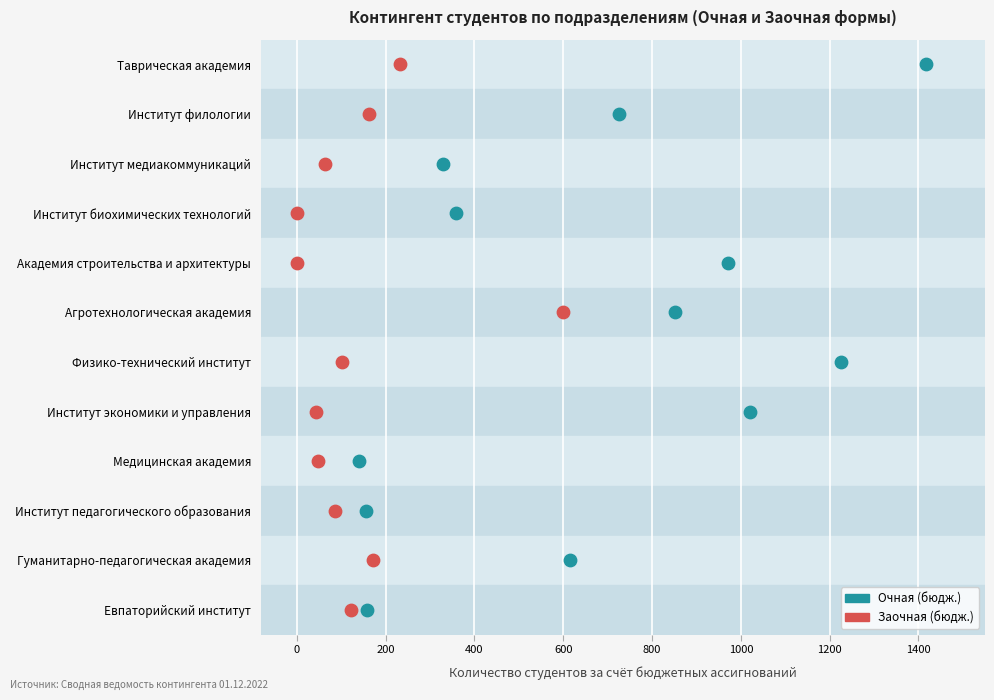

What are all the series names shown in the legend?

Очная (бюдж.), Заочная (бюдж.)